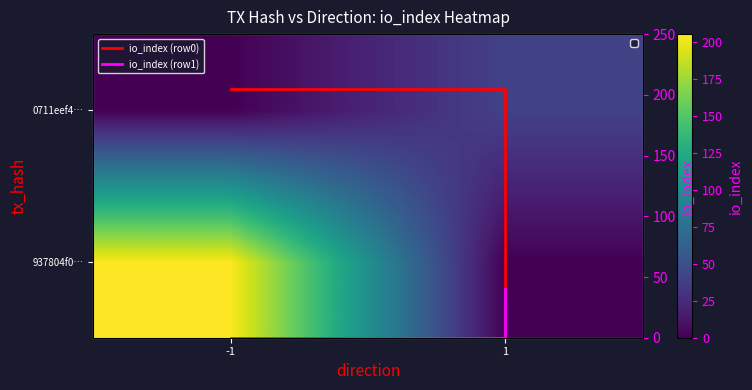

Which series has the widest spread of values?

937804f0…